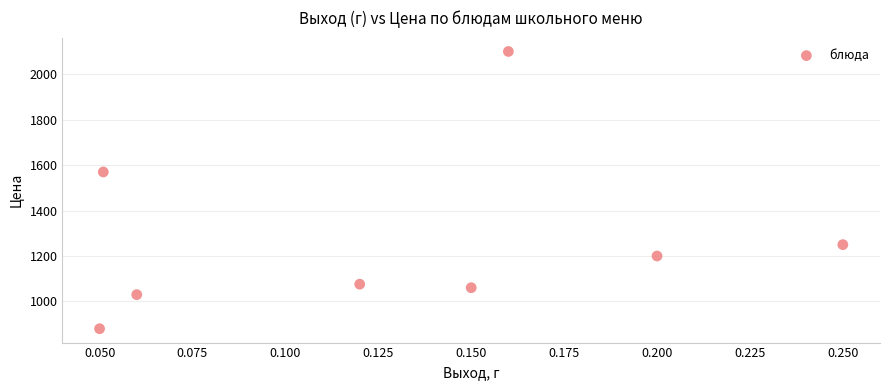

What is the range of Y values (max minus min)?

1220.0